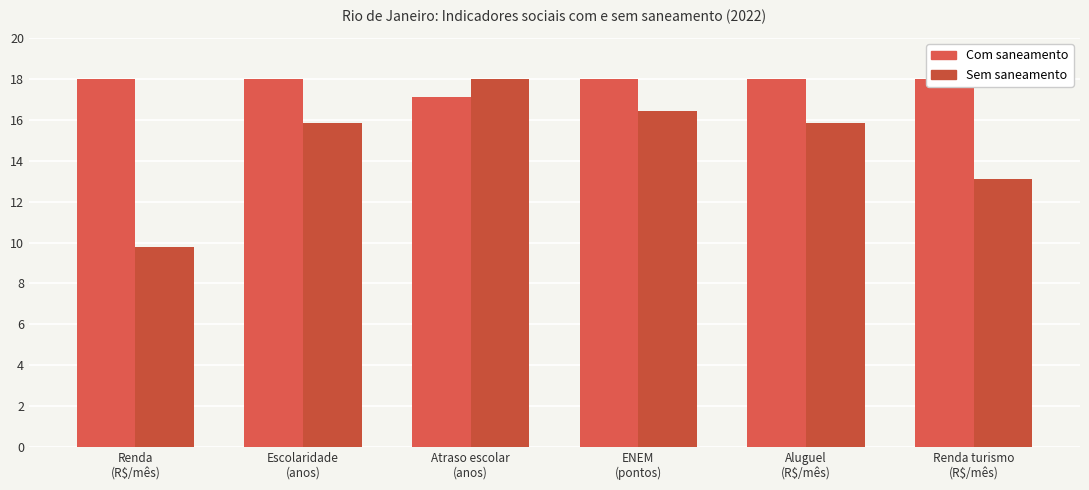

Reading right to left, transcribe all the data shown in this chart.

Com saneamento: Renda turismo
(R$/mês)=18.0	Aluguel
(R$/mês)=18.0	ENEM
(pontos)=18.0	Atraso escolar
(anos)=17.1	Escolaridade
(anos)=18.0	Renda
(R$/mês)=18.0
Sem saneamento: Renda turismo
(R$/mês)=13.1	Aluguel
(R$/mês)=15.9	ENEM
(pontos)=16.4	Atraso escolar
(anos)=18.0	Escolaridade
(anos)=15.9	Renda
(R$/mês)=9.8